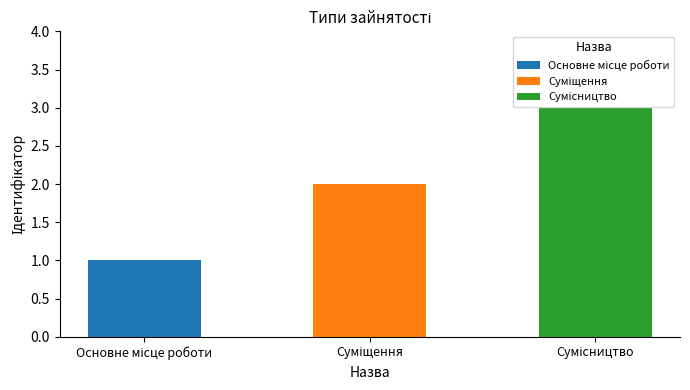

What is the value of the 3rd bar from the left?

3